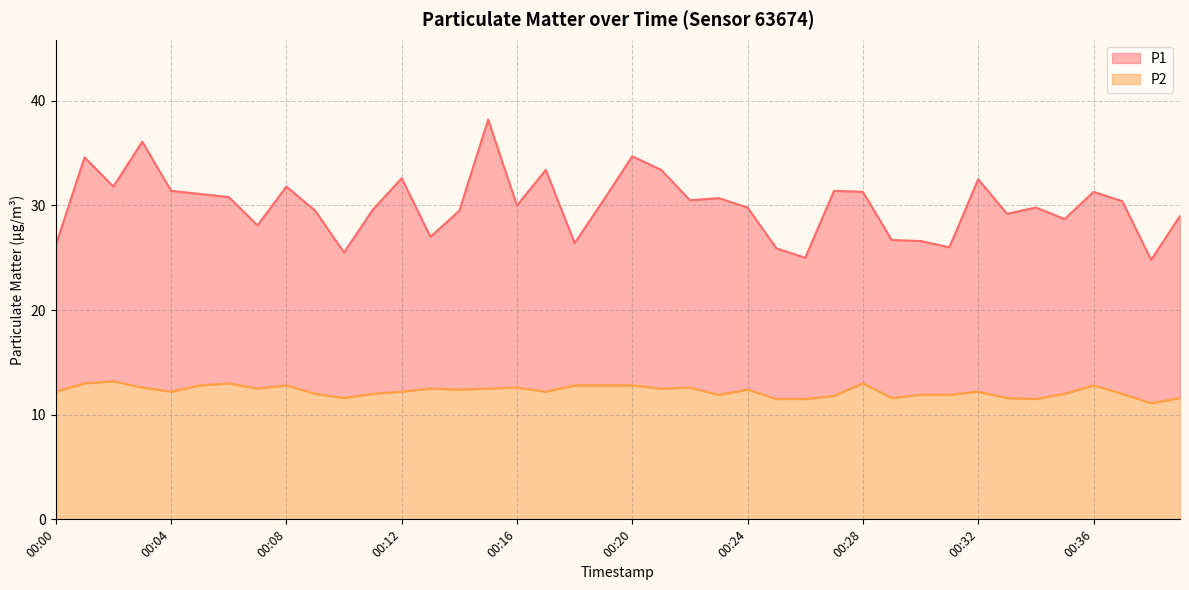

Which series has the largest total across all categories?

P1